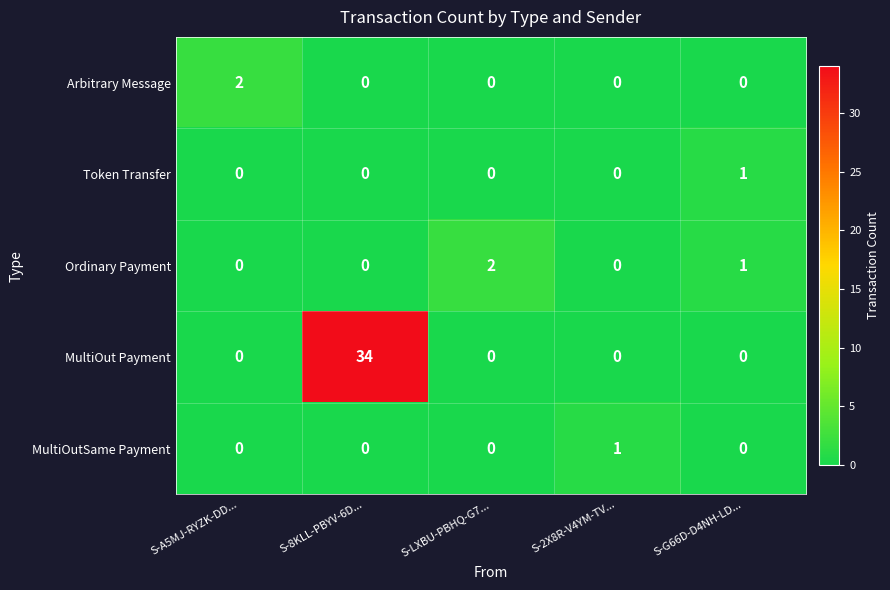

Is it true that Token Transfer equals 0 at S-LXBU-PBHQ-G7...?

True